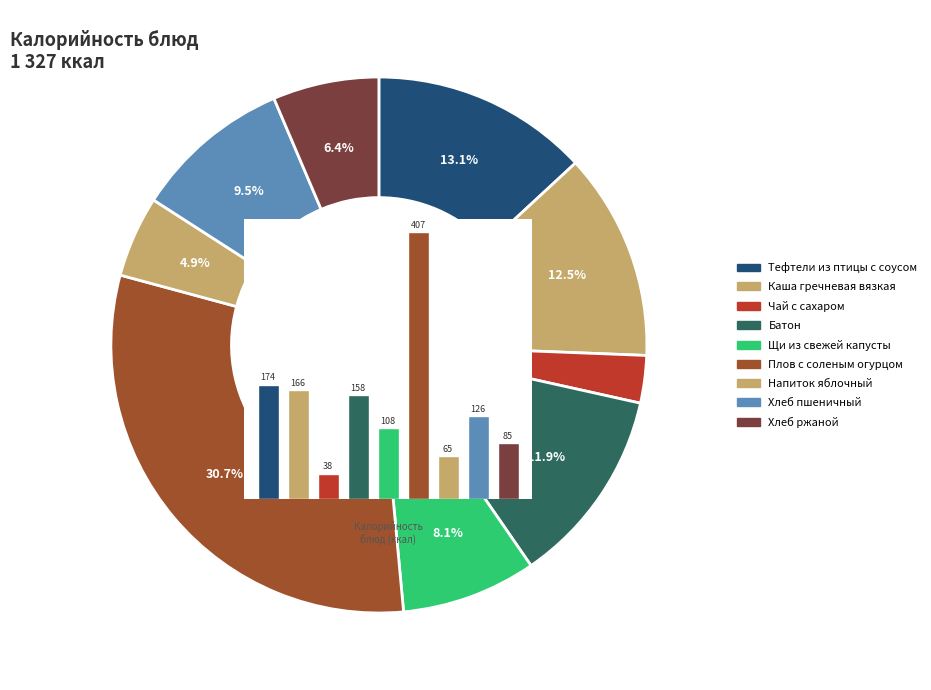

To the nearest percent, what is the difference between the largest and smallest slice percentages?

28%